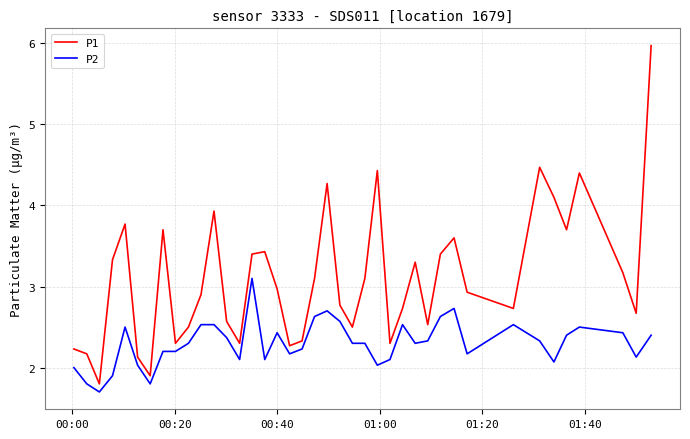

What is the smallest value displayed?

1.7